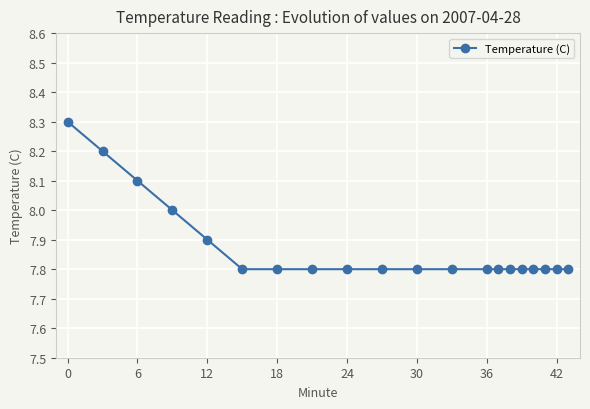

What is the sum of all values?

157.5